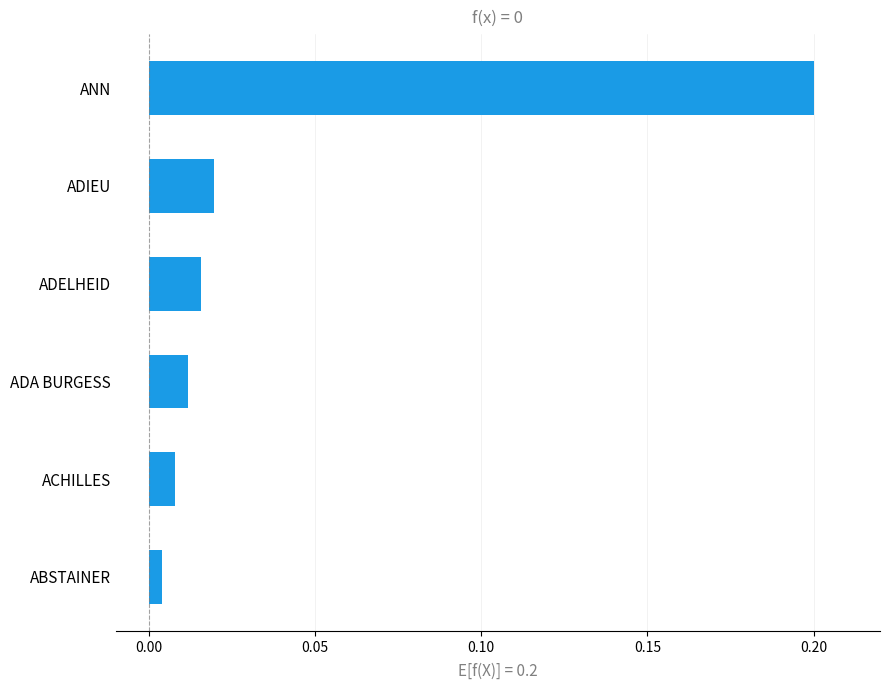

What is the sum of all values?

0.3